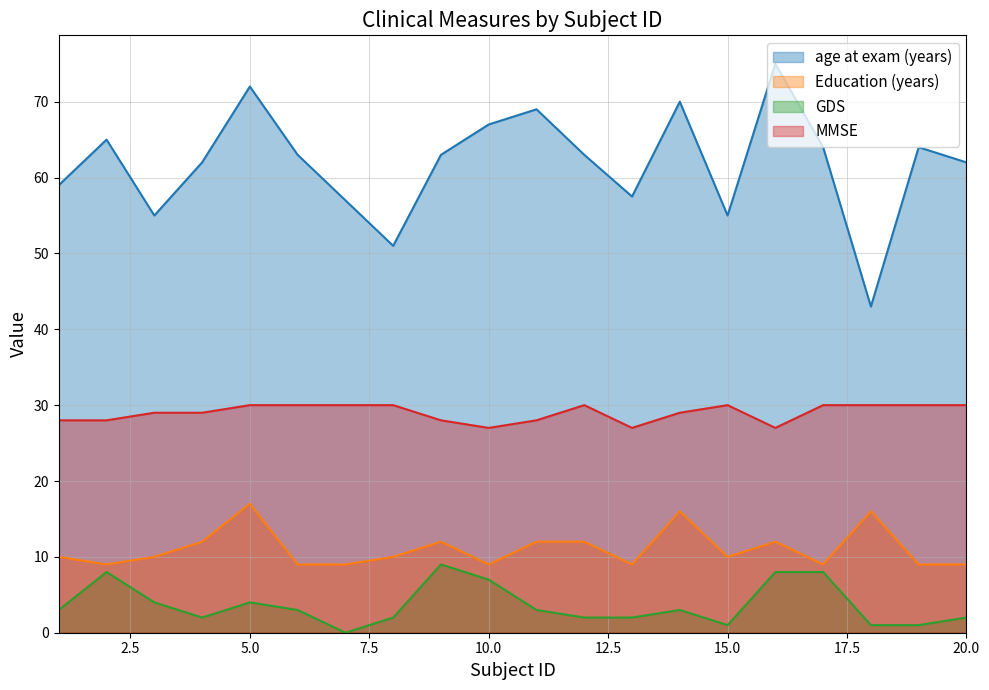

Reading left to right, list all the values displayed in this chart.

age at exam (years): 59.0	65.0	55.0	62.0	72.0	63.0	57.0	51.0	63.0	67.0	69.0	63.0	57.5	70.0	55.0	75.0	64.0	43.0	64.0	62.0
Education (years): 10.0	9.0	10.0	12.0	17.0	9.0	9.0	10.0	12.0	9.0	12.0	12.0	9.0	16.0	10.0	12.0	9.0	16.0	9.0	9.0
GDS: 3.0	8.0	4.0	2.0	4.0	3.0	0.0	2.0	9.0	7.0	3.0	2.0	2.0	3.0	1.0	8.0	8.0	1.0	1.0	2.0
MMSE: 28.0	28.0	29.0	29.0	30.0	30.0	30.0	30.0	28.0	27.0	28.0	30.0	27.0	29.0	30.0	27.0	30.0	30.0	30.0	30.0